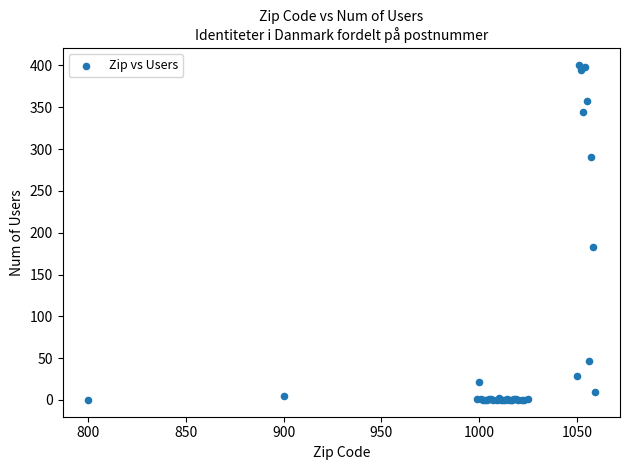

What Y value in the scatter plot is closest to 200?

183